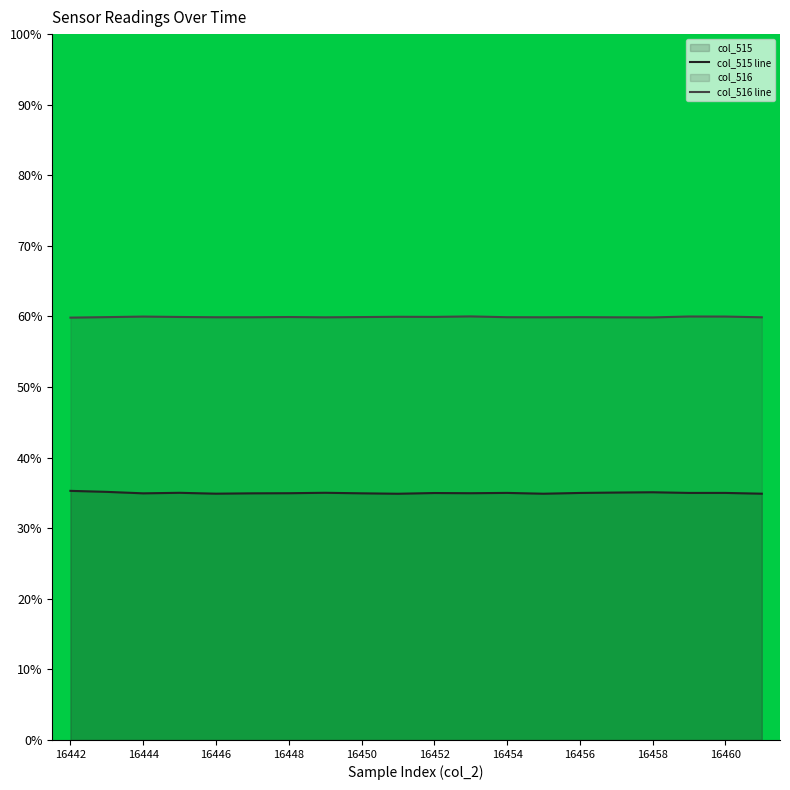

Which series has the widest spread of values?

col_515 line